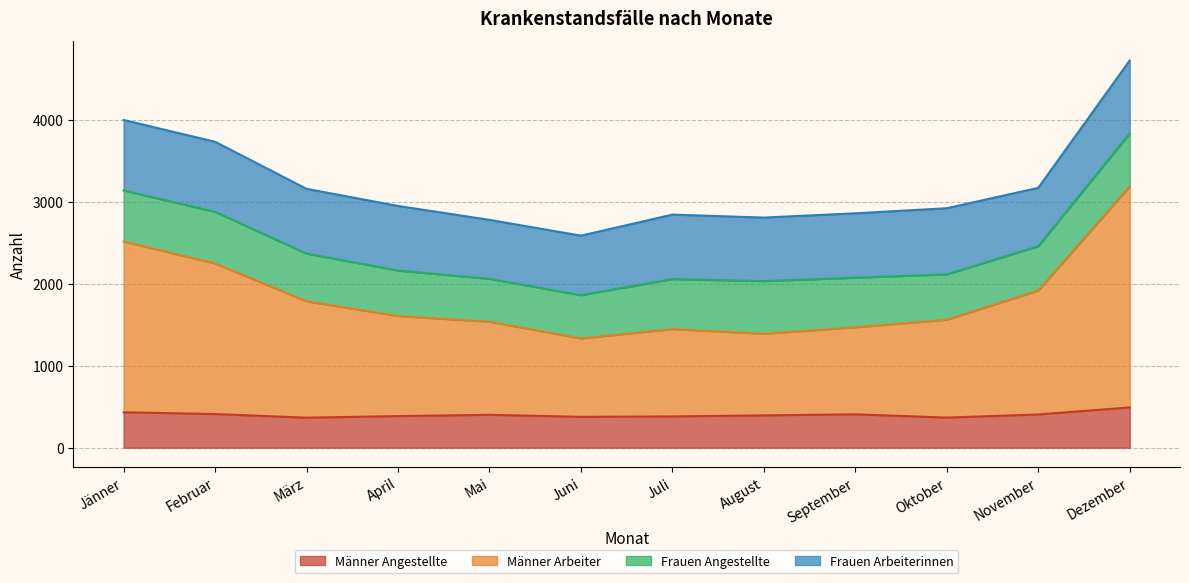

Read the Männer Angestellte value at April.

386